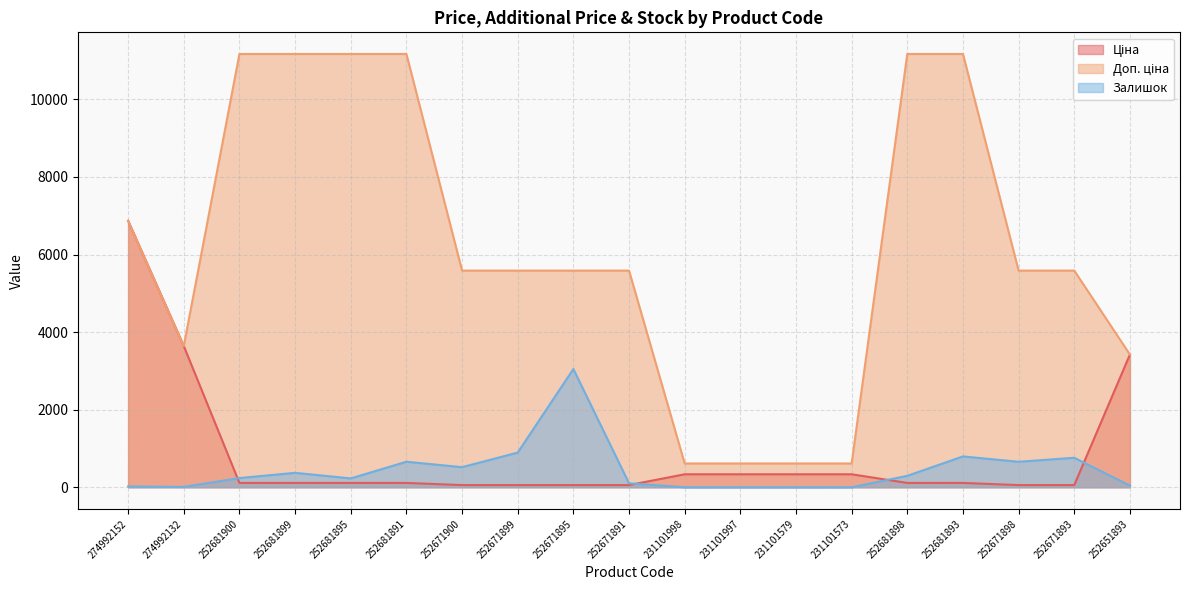

Is it true that Доп. ціна equals 2859.0 at 252671891?

False